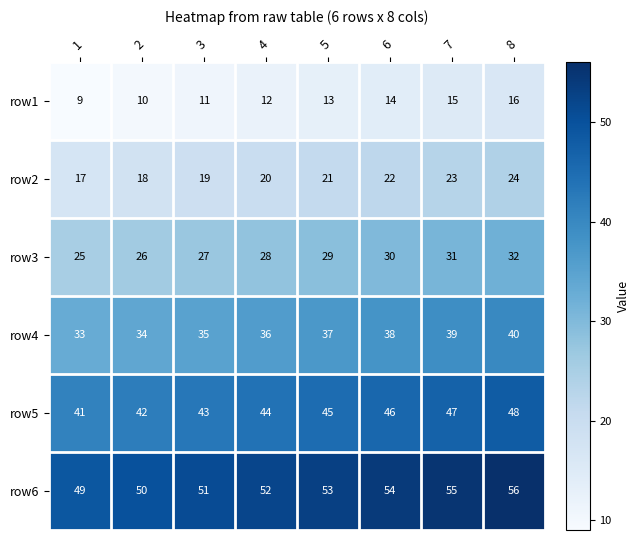

Which category has the highest value across all series?

8